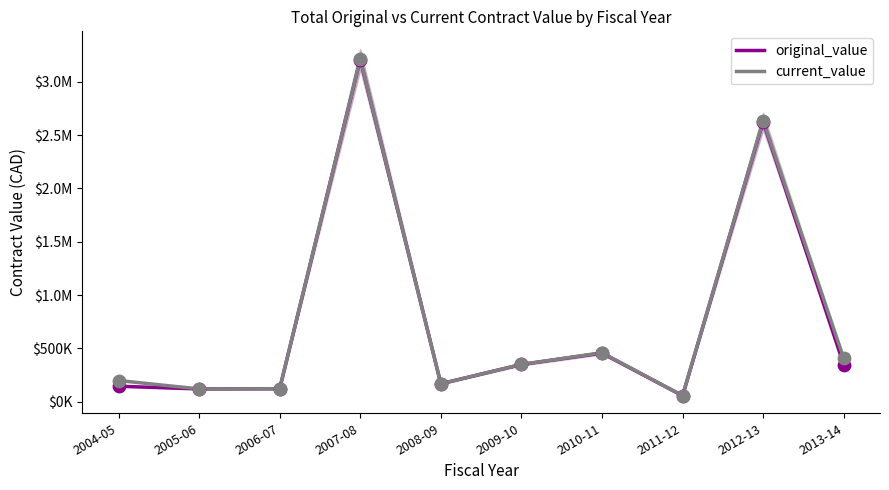

Which series has the largest total across all categories?

current_value